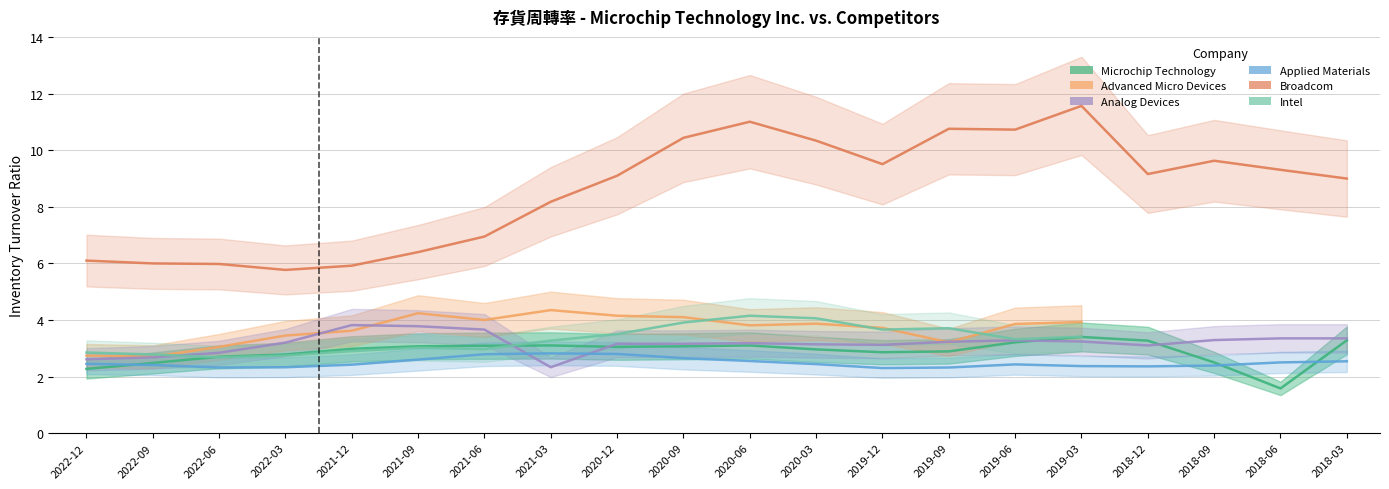

After their last crossing, which series has the higher values: Analog Devices or Microchip Technology?

Analog Devices